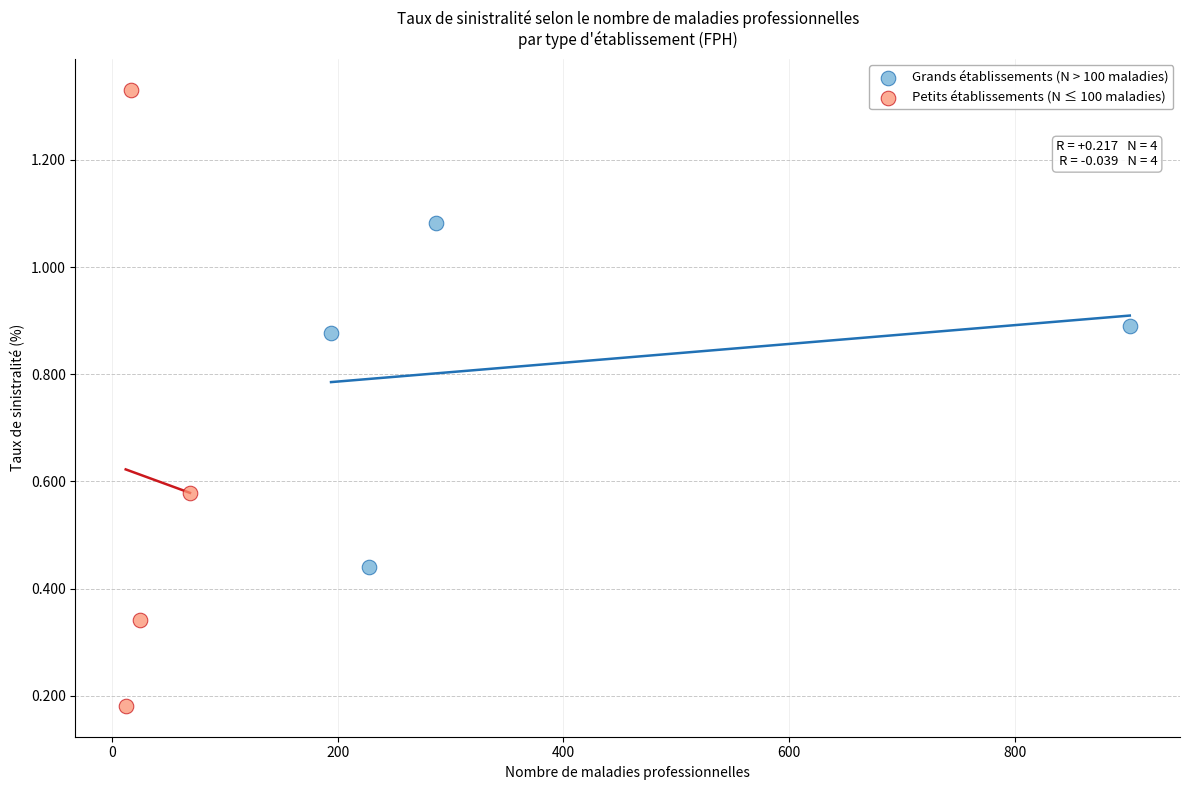

Which series has the largest Y range (max minus min)?

Petits établissements (N ≤ 100 maladies)